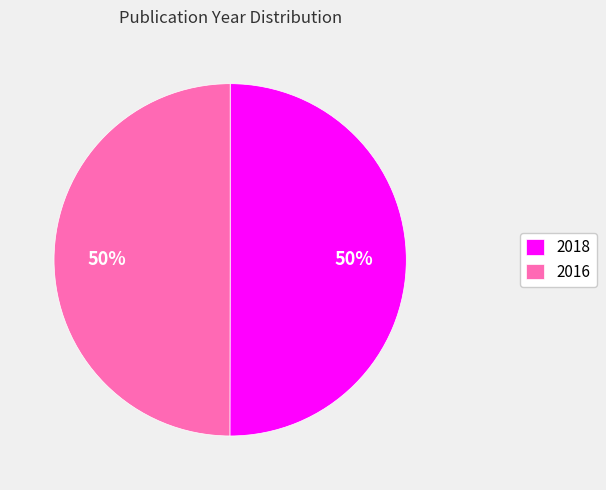

Do 2018 and 2016 together represent more than half of the pie?

Yes